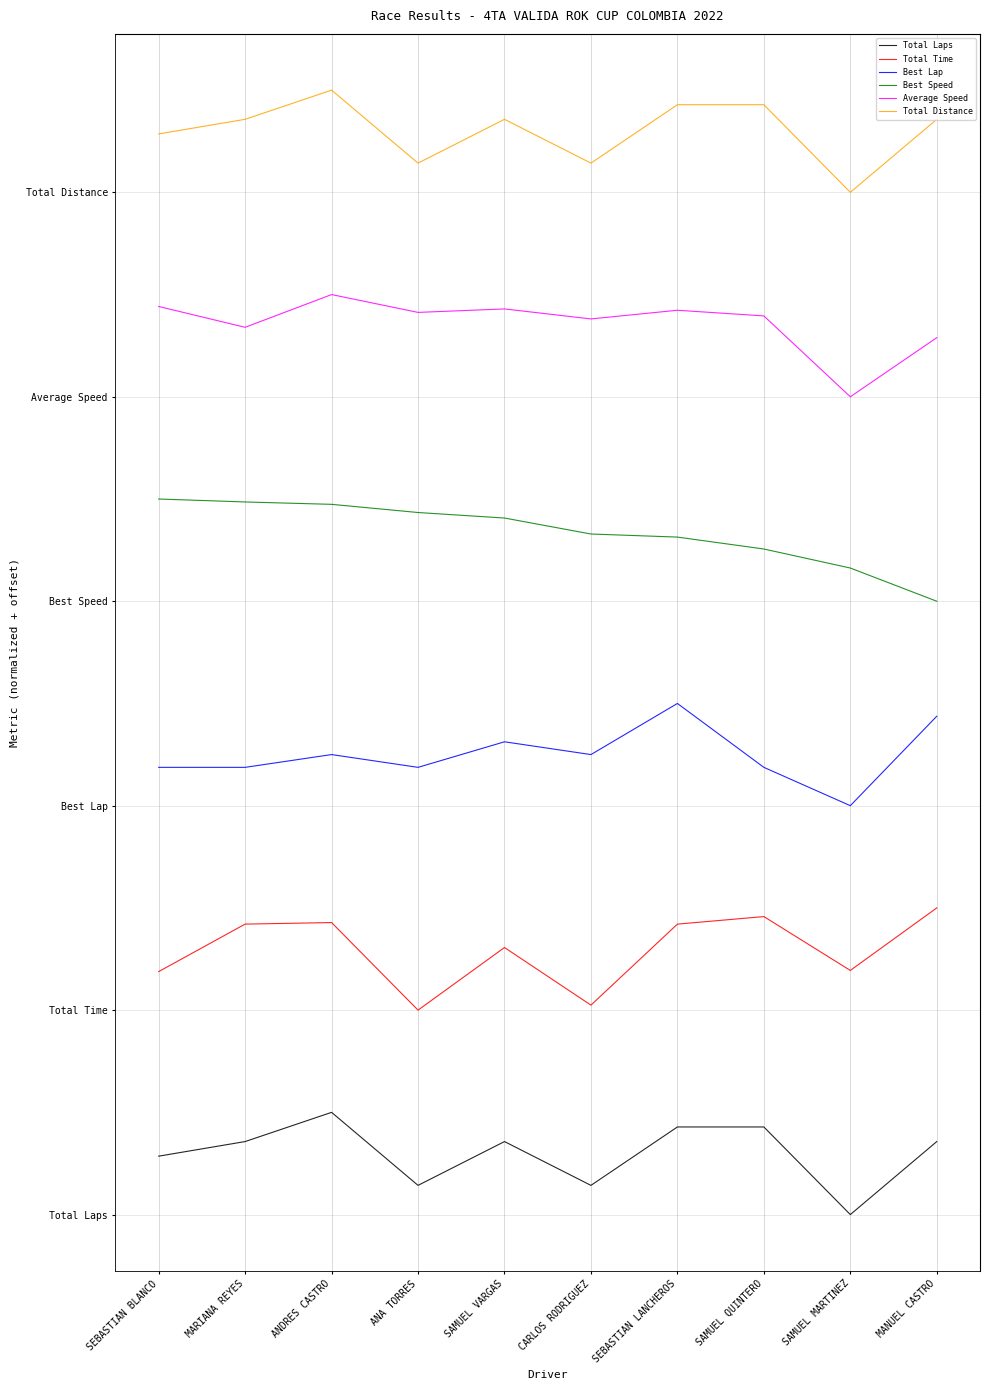

True or false: Total Time and Average Speed cross at least once.

False